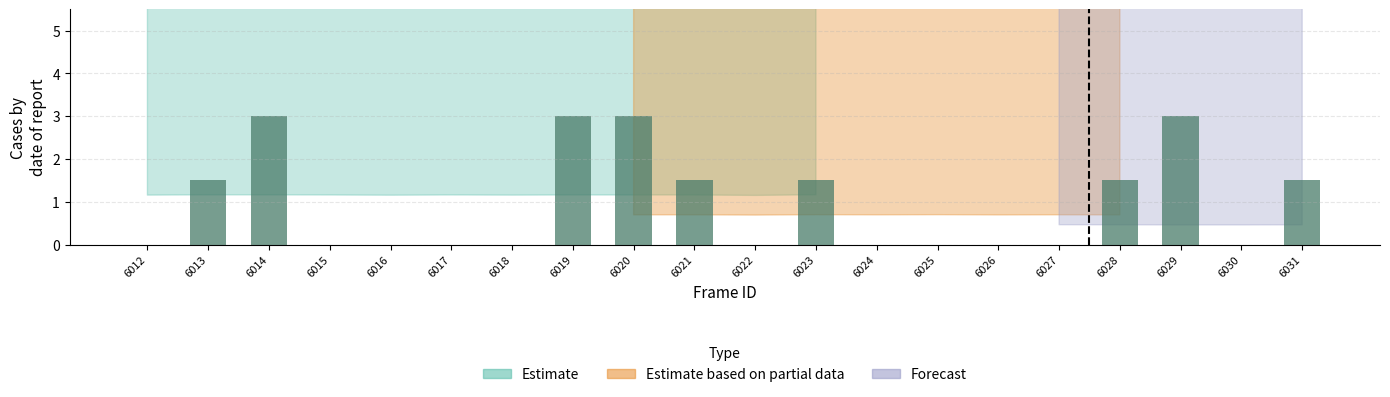

The value at 6031 is 2.1. True or false?

False